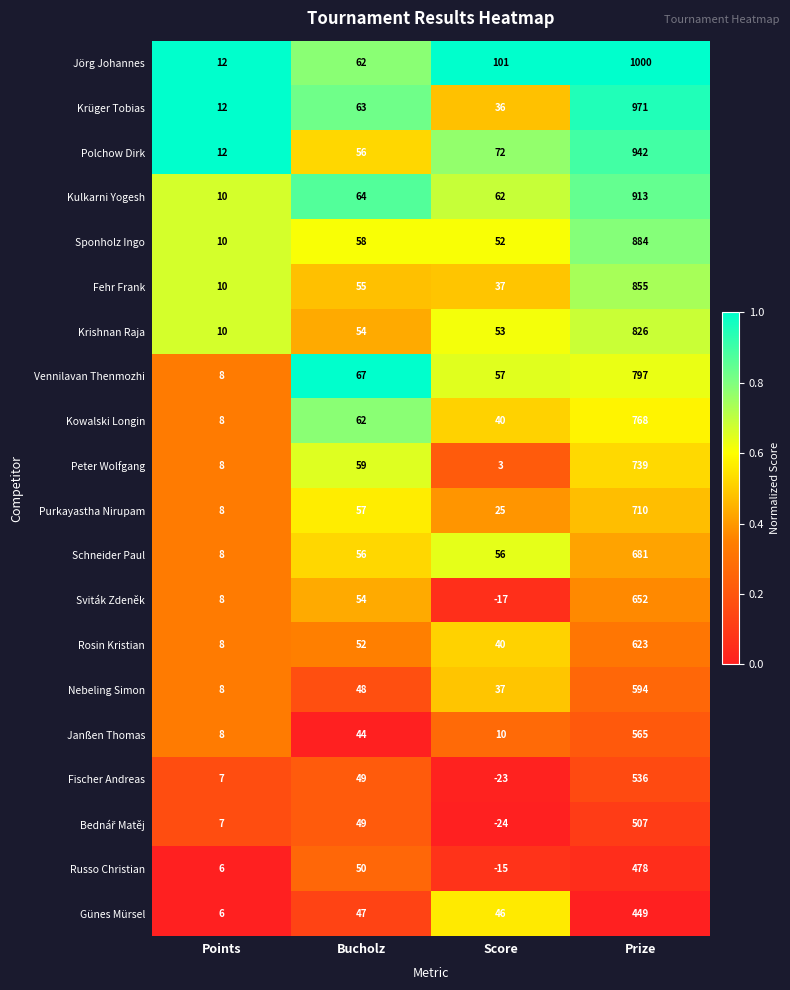

Is the value of Polchow Dirk at Score greater than the value of Kulkarni Yogesh at Prize?

No